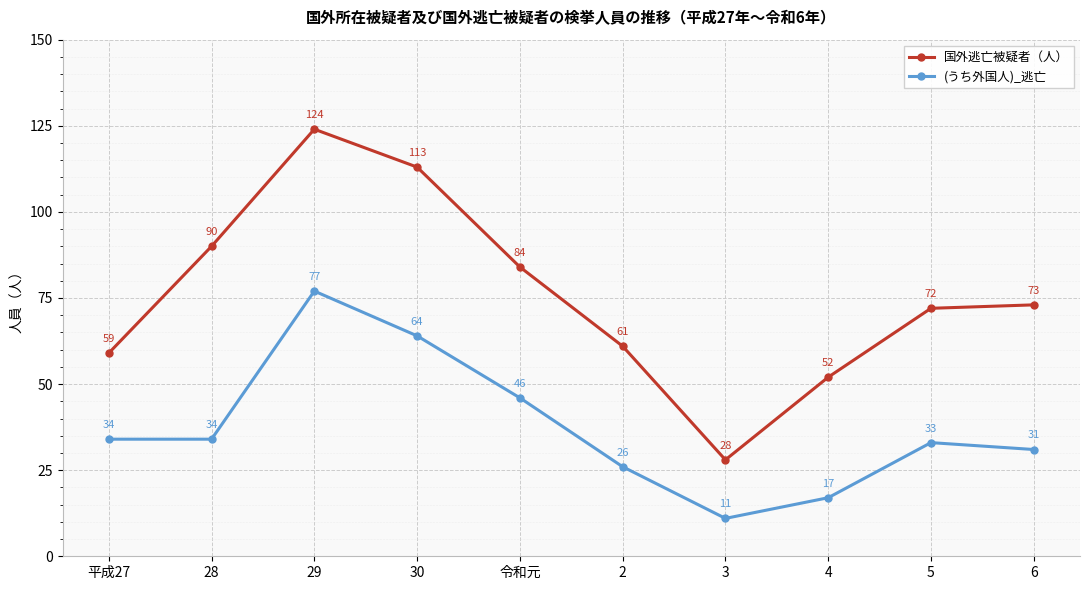

Is the value of (うち外国人)_逃亡 at 6 greater than the value of 国外逃亡被疑者（人） at 2?

No